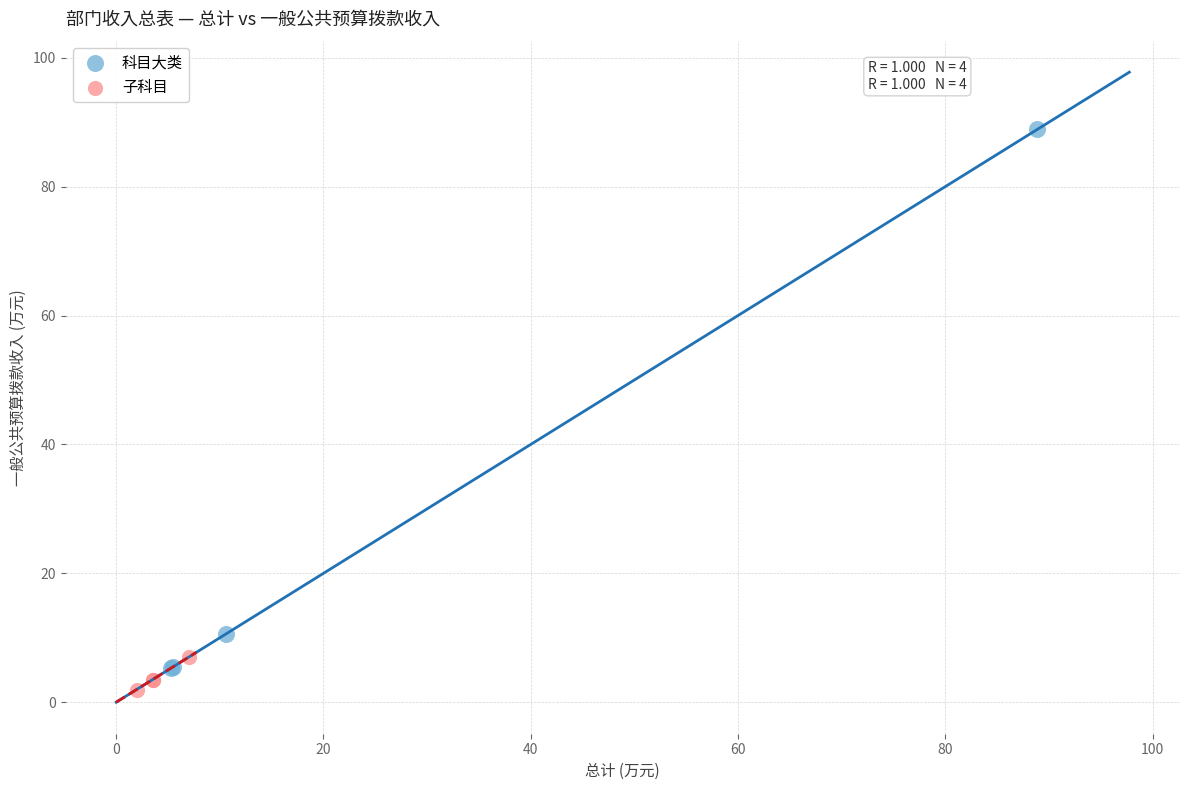

What are all the series names shown in the legend?

科目大类, 子科目